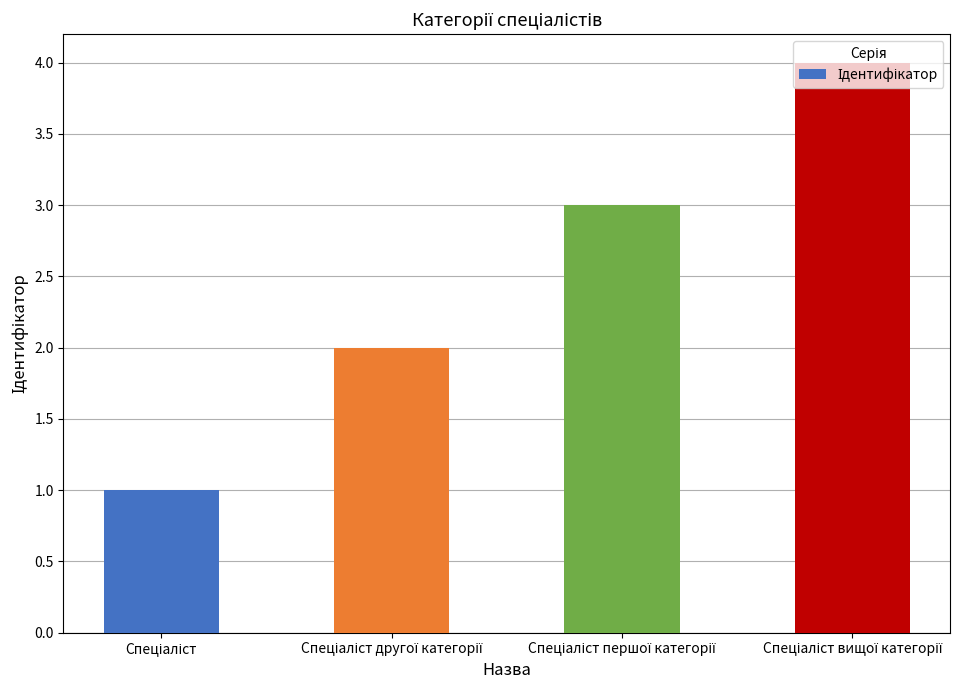

Does the chart contain any negative values?

No